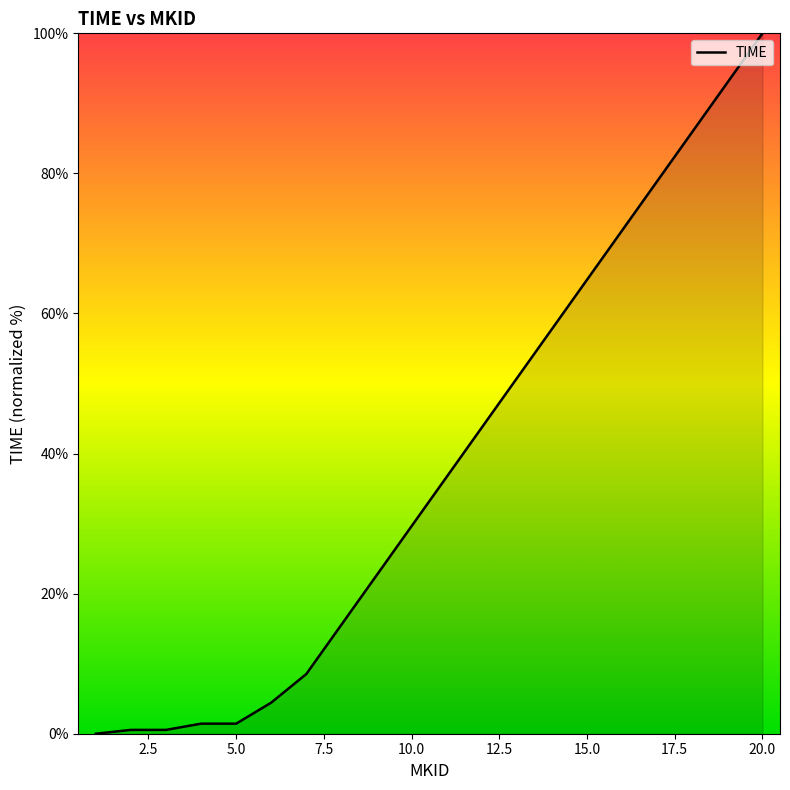

What is the greatest value displayed?

100.0